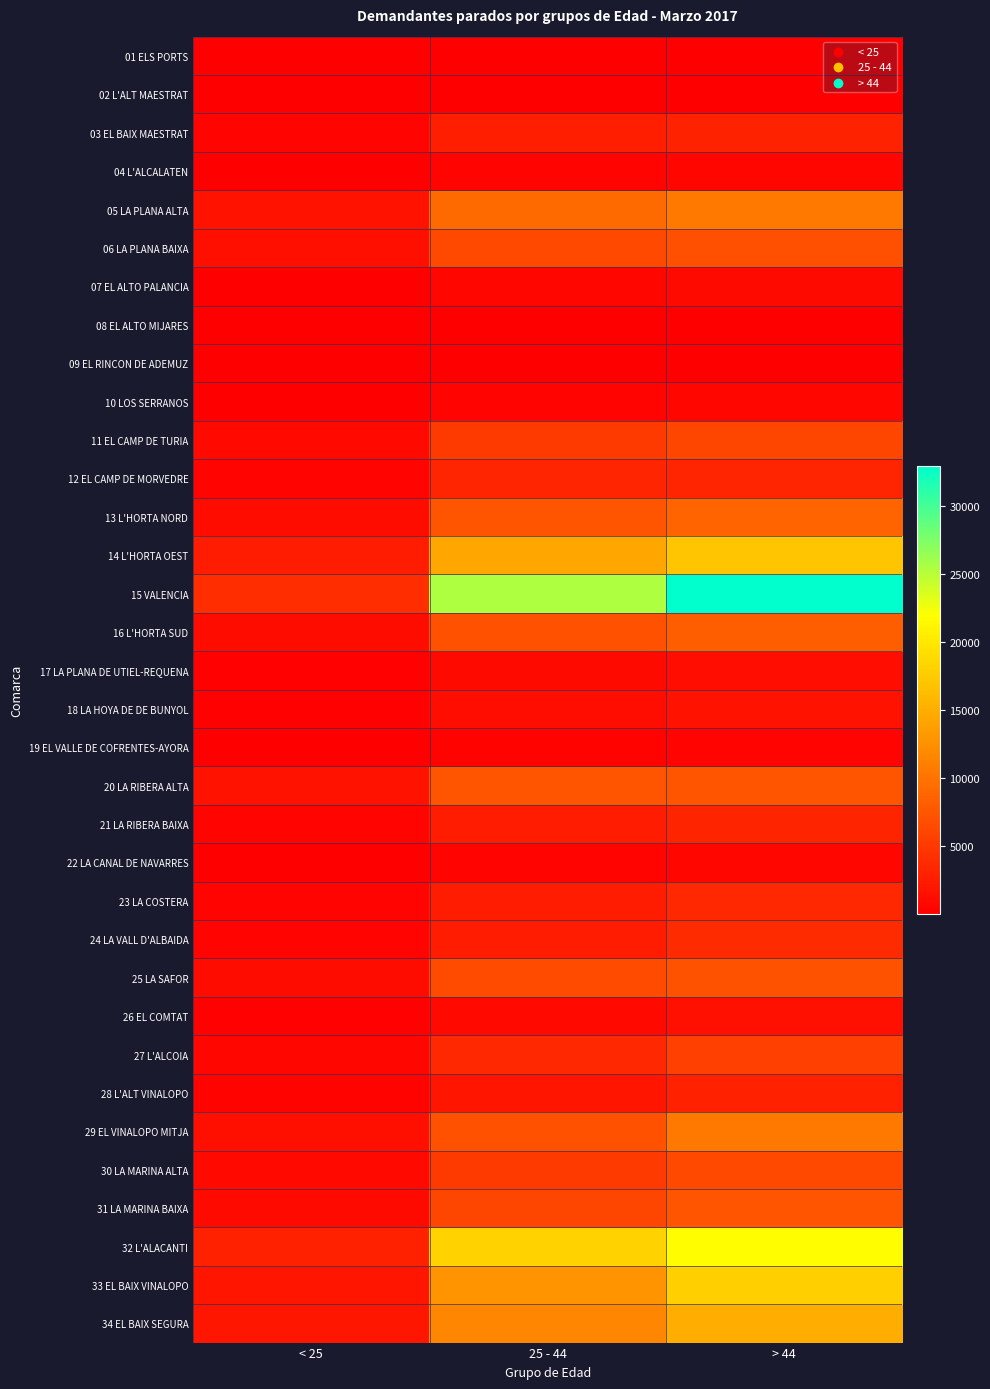

Reading right to left, list all the values displayed in this chart.

01 ELS PORTS: > 44=64	25 - 44=56	< 25=8
02 L'ALT MAESTRAT: > 44=109	25 - 44=108	< 25=13
03 EL BAIX MAESTRAT: > 44=3089	25 - 44=2652	< 25=458
04 L'ALCALATEN: > 44=552	25 - 44=457	< 25=82
05 LA PLANA ALTA: > 44=10499	25 - 44=9175	< 25=1807
06 LA PLANA BAIXA: > 44=6874	25 - 44=6396	< 25=1344
07 EL ALTO PALANCIA: > 44=919	25 - 44=728	< 25=128
08 EL ALTO MIJARES: > 44=112	25 - 44=75	< 25=14
09 EL RINCON DE ADEMUZ: > 44=68	25 - 44=53	< 25=10
10 LOS SERRANOS: > 44=606	25 - 44=415	< 25=71
11 EL CAMP DE TURIA: > 44=6152	25 - 44=5112	< 25=819
12 EL CAMP DE MORVEDRE: > 44=3255	25 - 44=3259	< 25=471
13 L'HORTA NORD: > 44=8739	25 - 44=7333	< 25=1153
14 L'HORTA OEST: > 44=17074	25 - 44=14340	< 25=2571
15 VALENCIA: > 44=32949	25 - 44=25377	< 25=3881
16 L'HORTA SUD: > 44=8209	25 - 44=6995	< 25=1118
17 LA PLANA DE UTIEL-REQUENA: > 44=1227	25 - 44=998	< 25=160
18 LA HOYA DE DE BUNYOL: > 44=1609	25 - 44=1262	< 25=252
19 EL VALLE DE COFRENTES-AYORA: > 44=406	25 - 44=280	< 25=70
20 LA RIBERA ALTA: > 44=7427	25 - 44=7248	< 25=1699
21 LA RIBERA BAIXA: > 44=3113	25 - 44=2576	< 25=497
22 LA CANAL DE NAVARRES: > 44=750	25 - 44=471	< 25=107
23 LA COSTERA: > 44=3537	25 - 44=2510	< 25=481
24 LA VALL D'ALBAIDA: > 44=3743	25 - 44=2494	< 25=451
25 LA SAFOR: > 44=7106	25 - 44=6523	< 25=1137
26 EL COMTAT: > 44=1439	25 - 44=858	< 25=139
27 L'ALCOIA: > 44=5642	25 - 44=3560	< 25=561
28 L'ALT VINALOPO: > 44=2965	25 - 44=1928	< 25=340
29 EL VINALOPO MITJA: > 44=10538	25 - 44=6966	< 25=1328
30 LA MARINA ALTA: > 44=6436	25 - 44=5092	< 25=889
31 LA MARINA BAIXA: > 44=7300	25 - 44=6153	< 25=1013
32 L'ALACANTI: > 44=21827	25 - 44=18039	< 25=2869
33 EL BAIX VINALOPO: > 44=17820	25 - 44=12669	< 25=1937
34 EL BAIX SEGURA: > 44=14960	25 - 44=11594	< 25=1965